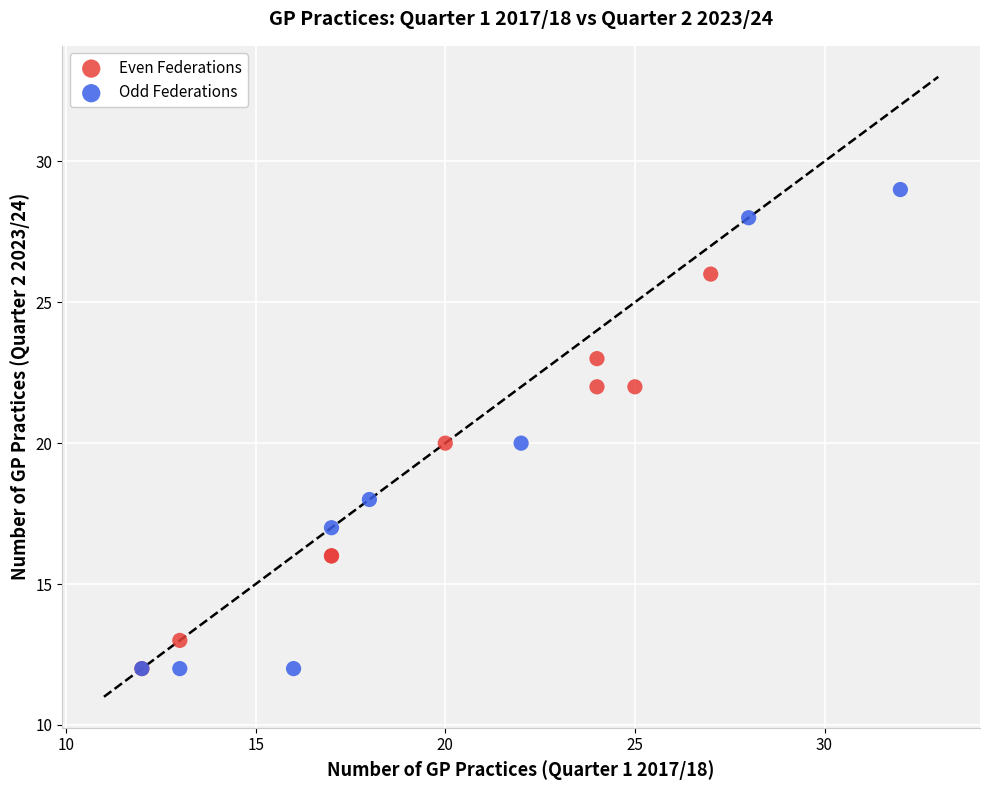

Which series contains the highest Y value?

Odd Federations